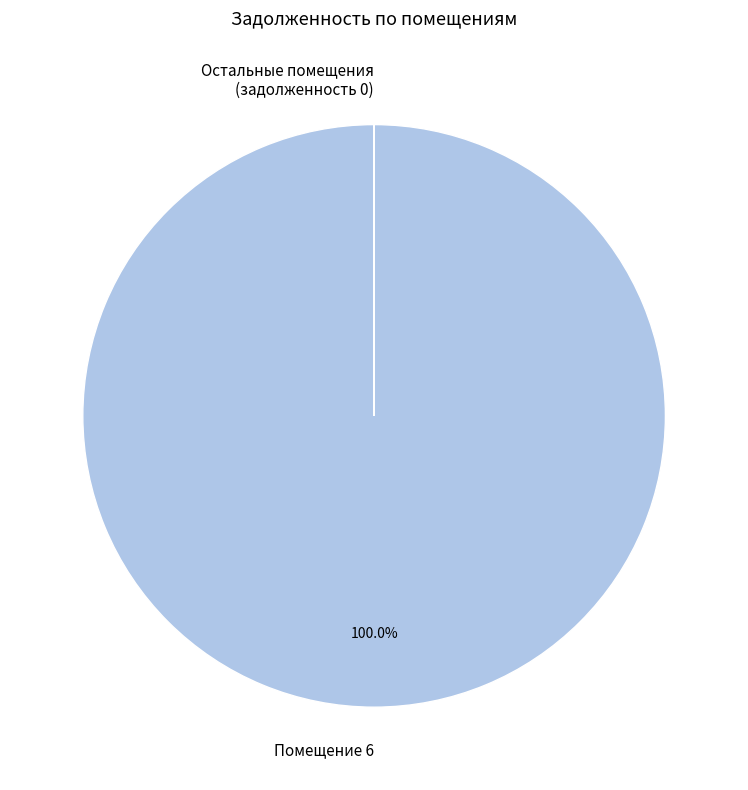

What is the largest slice in the pie chart?

Помещение 6